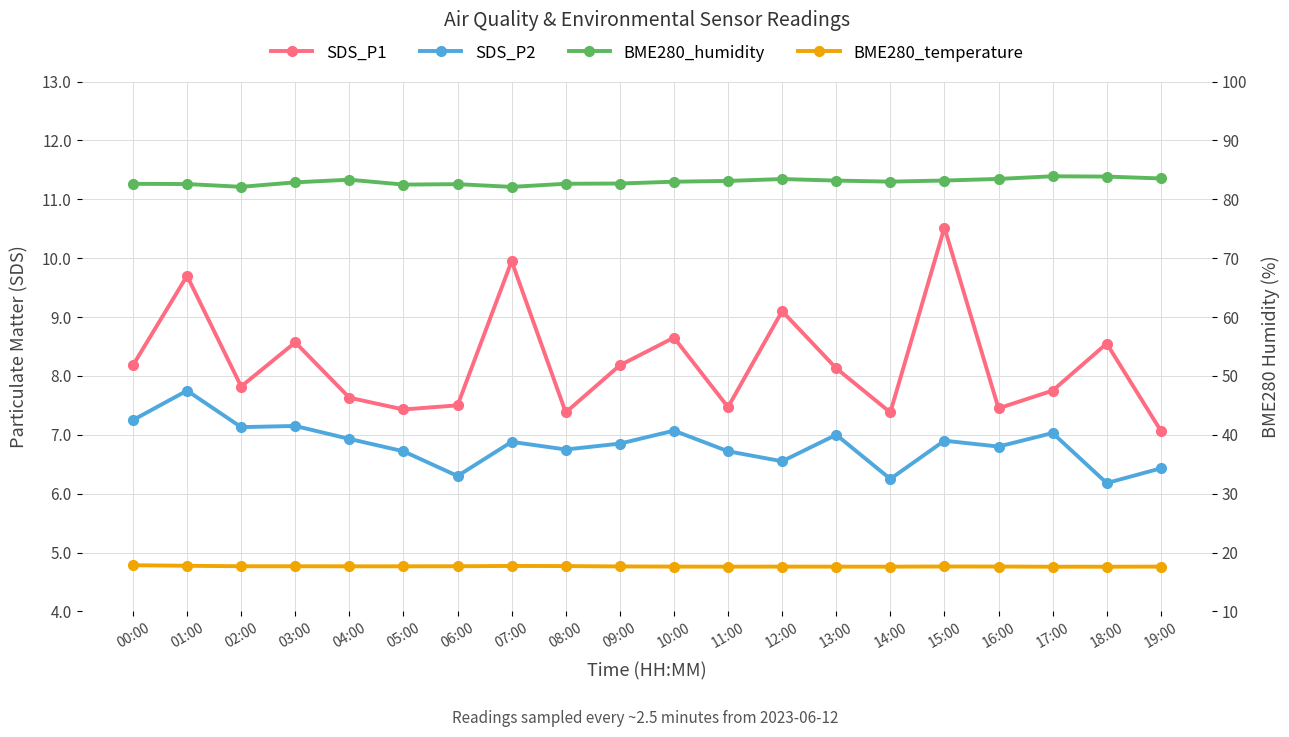

Reading right to left, list all the values displayed in this chart.

SDS_P1: 7.1	8.6	7.8	7.5	10.5	7.4	8.1	9.1	7.5	8.7	8.2	7.4	9.9	7.5	7.4	7.6	8.6	7.8	9.7	8.2
SDS_P2: 6.4	6.2	7.0	6.8	6.9	6.2	7.0	6.5	6.7	7.1	6.8	6.8	6.9	6.3	6.7	6.9	7.2	7.1	7.8	7.2
BME280_humidity: 83.5	83.9	83.9	83.5	83.2	83.0	83.2	83.4	83.1	83.0	82.7	82.6	82.1	82.6	82.5	83.3	82.9	82.1	82.6	82.6
BME280_temperature: 17.6	17.6	17.6	17.6	17.6	17.6	17.6	17.6	17.6	17.6	17.6	17.7	17.7	17.7	17.7	17.7	17.7	17.7	17.8	17.8